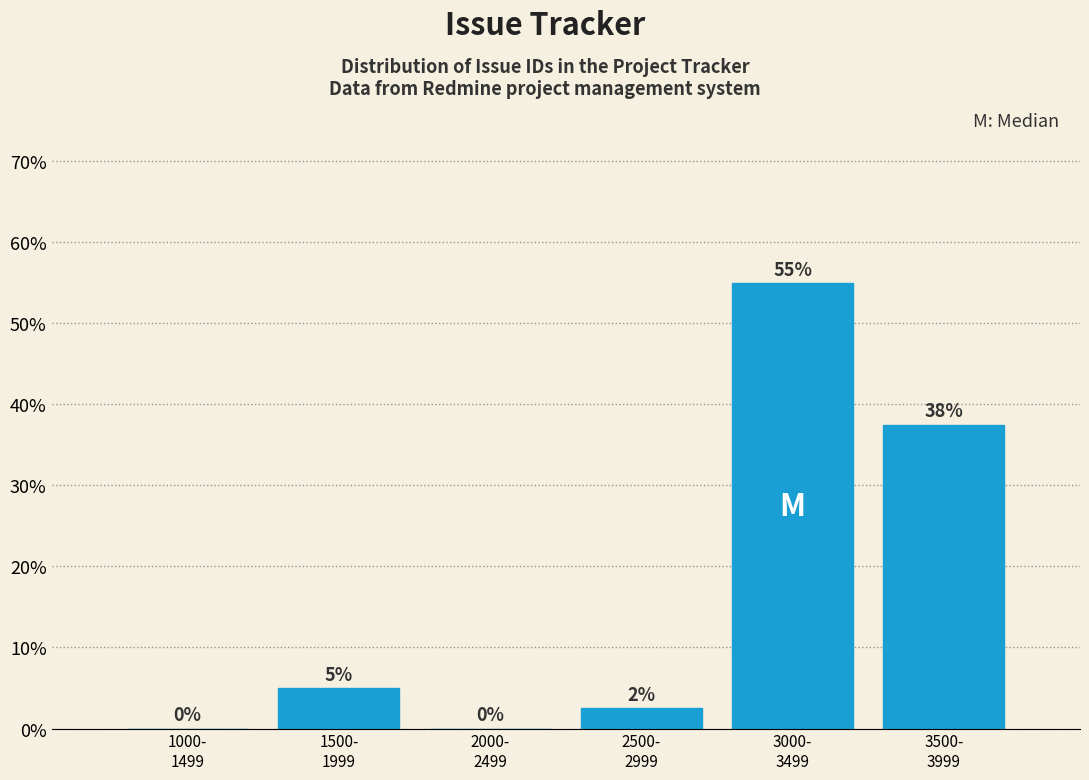

What is the greatest value displayed?

55.0